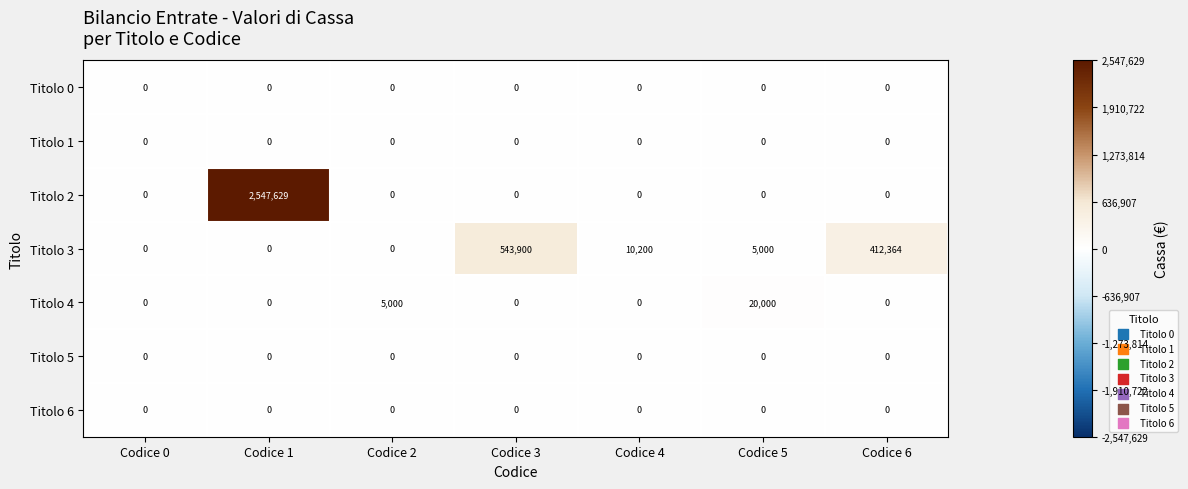

At which category is the sum across all series the highest?

Codice 1